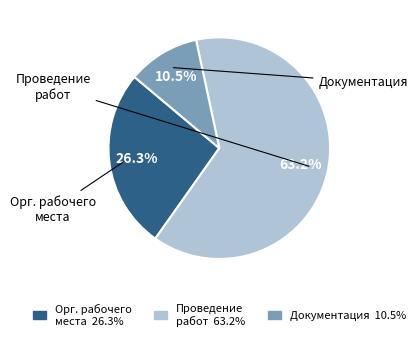

What is the majority slice?

Проведение работ 63.2%